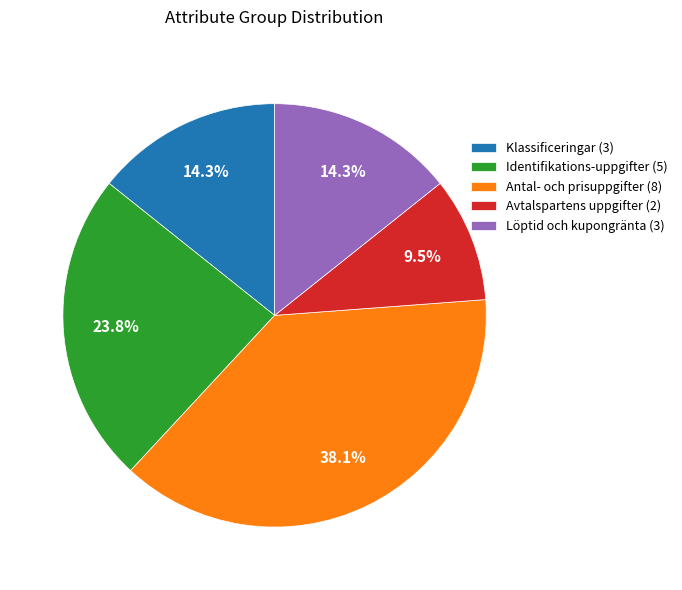

To the nearest percent, what is the difference between the largest and smallest slice percentages?

29%